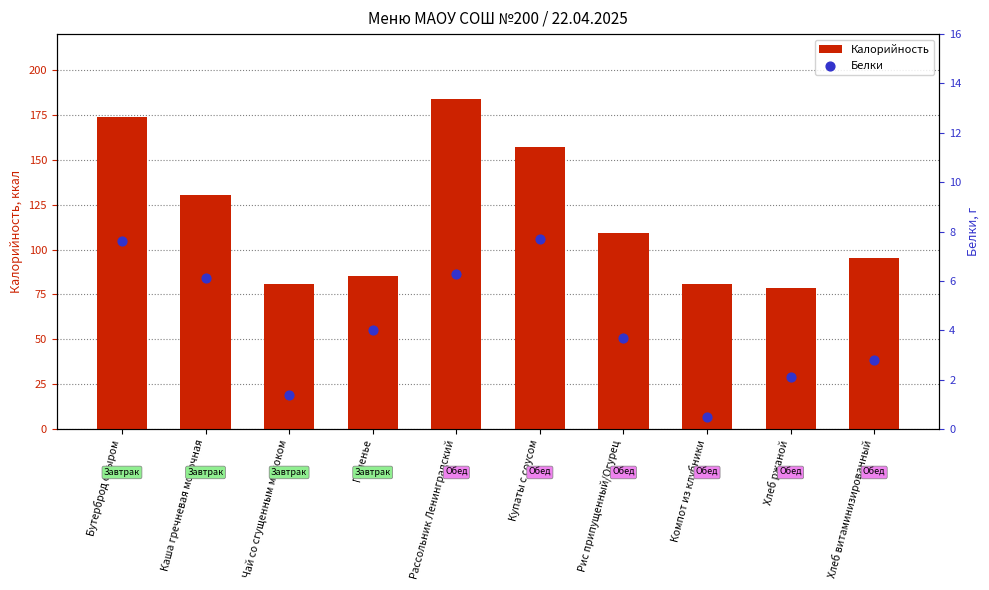

Which series contains the highest Y value?

Калорийность